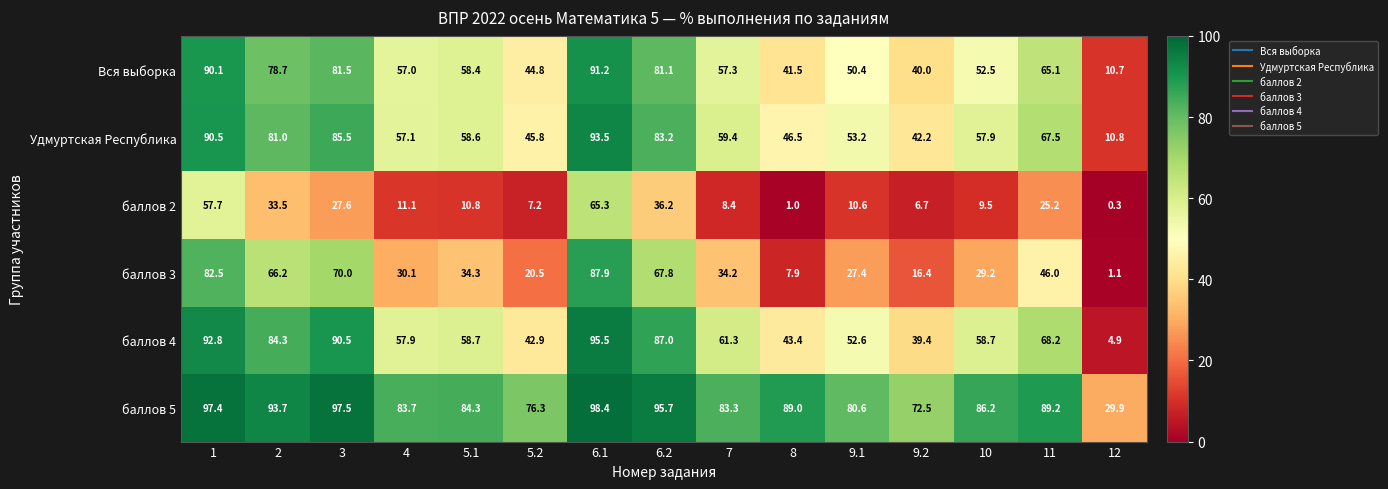

Which category has the lowest value across all series?

12